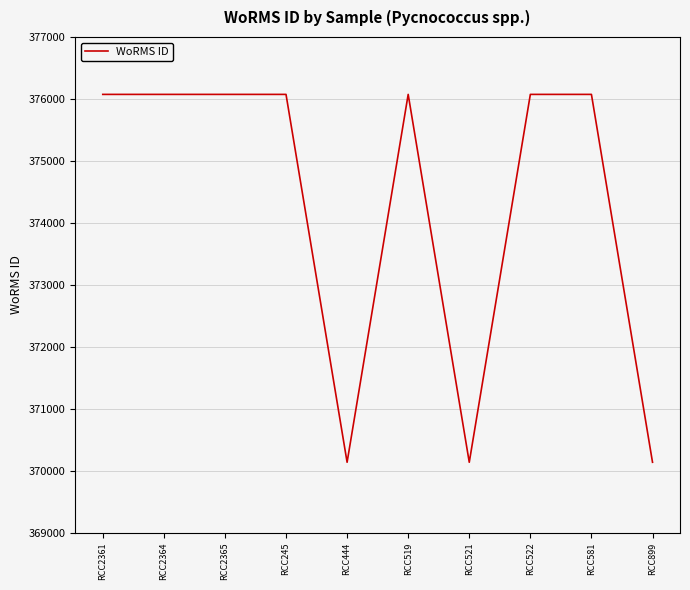

What is the greatest value displayed?

376073